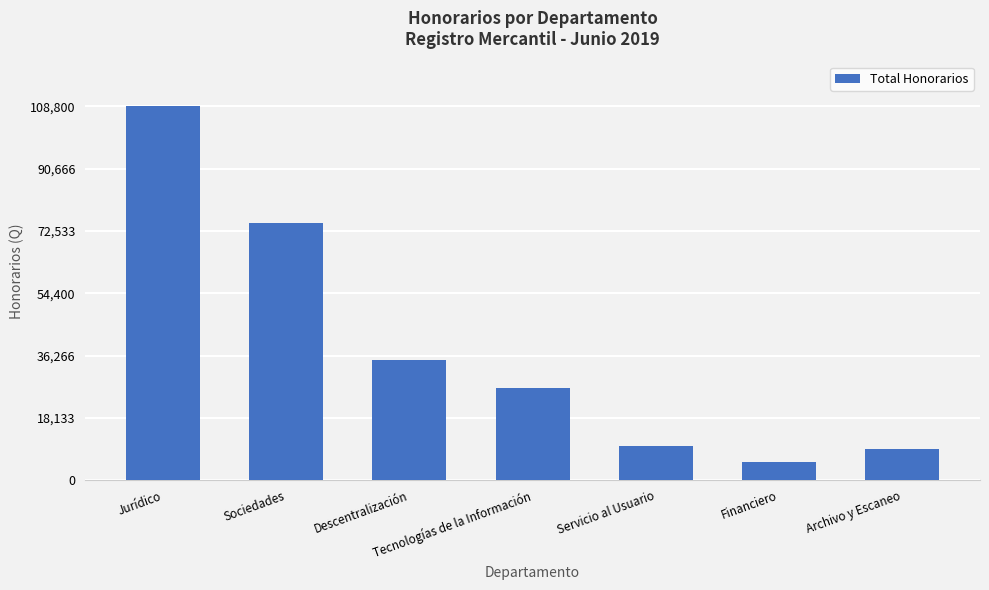

Where is the data nearest to the value 57125?

Sociedades